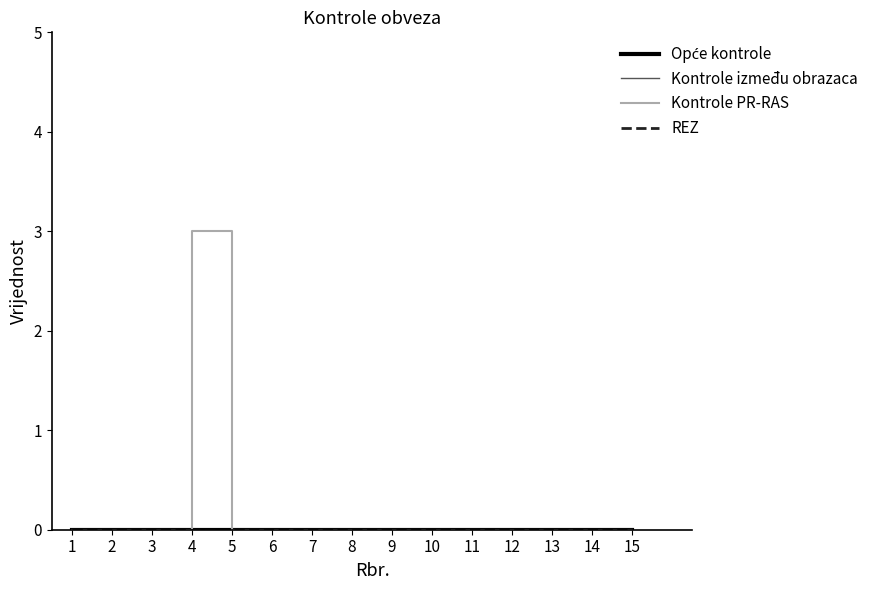

Reading left to right, list all the values displayed in this chart.

Opće kontrole: 0	0	0	0	0	0	0	0	0	0	0	0	0	0	0
Kontrole između obrazaca: 0	0	0	0	0	0	0	0	0	0	0	0	0	0	0
Kontrole PR-RAS: 0	0	0	3	0	0	0	0	0	0	0	0	0	0	0
REZ: 0	0	0	0	0	0	0	0	0	0	0	0	0	0	0